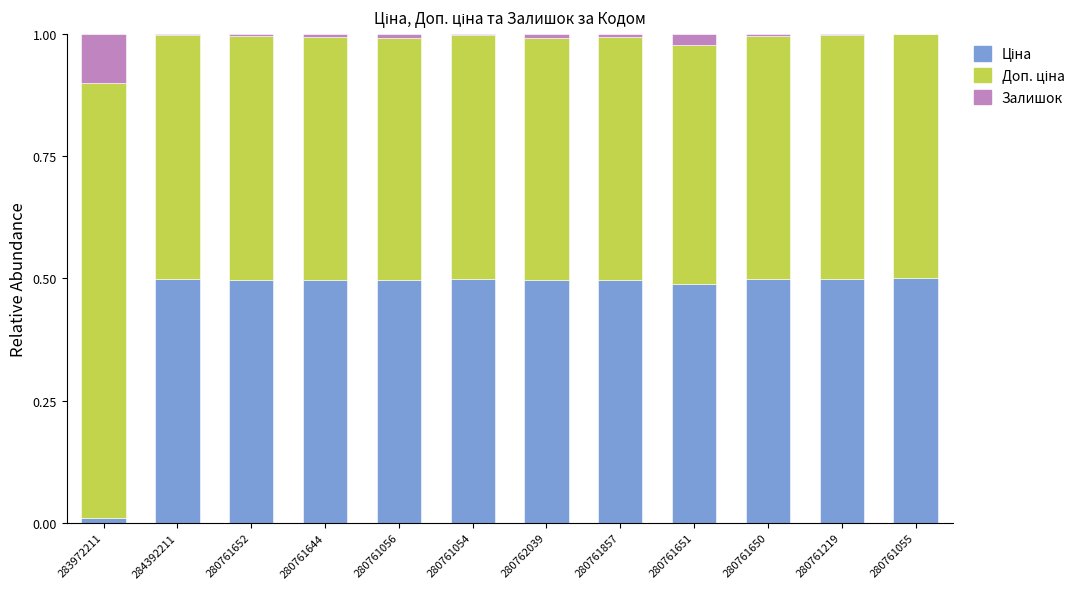

What is the difference between the maximum and minimum values in the Ціна series?

0.5